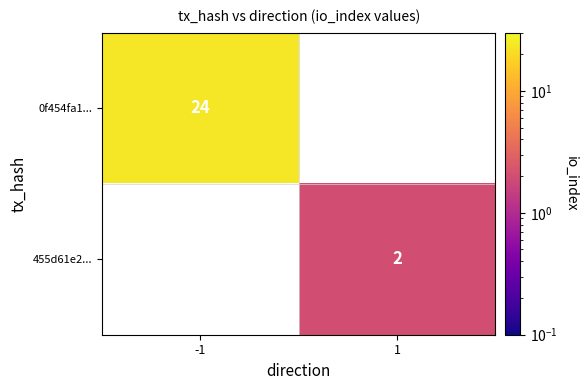

The value of 455d61e2... at 1 is 2. True or false?

True